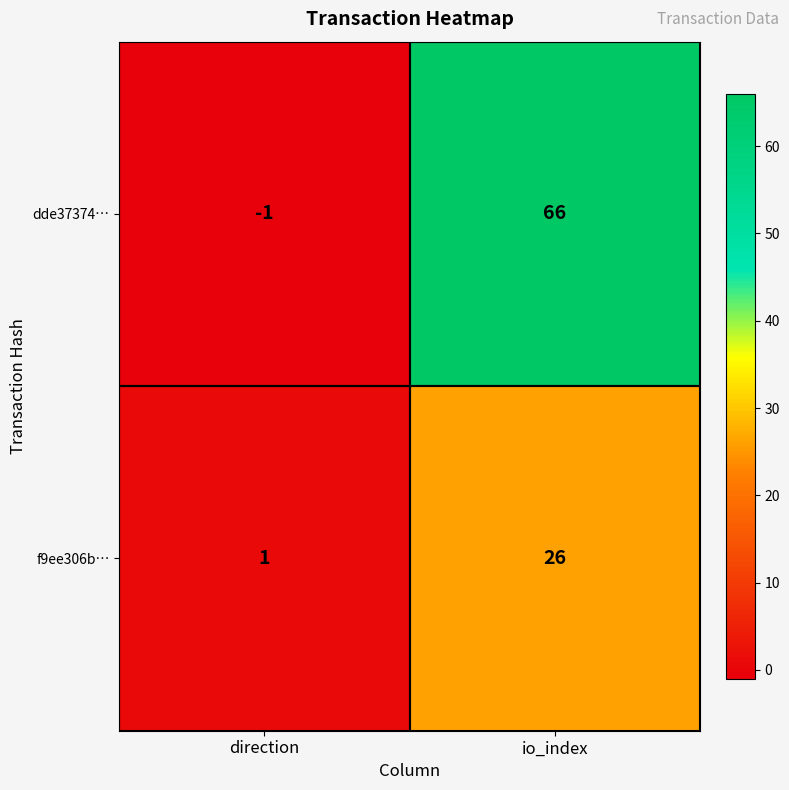

True or false: f9ee306b… has a value of 1 at direction.

True